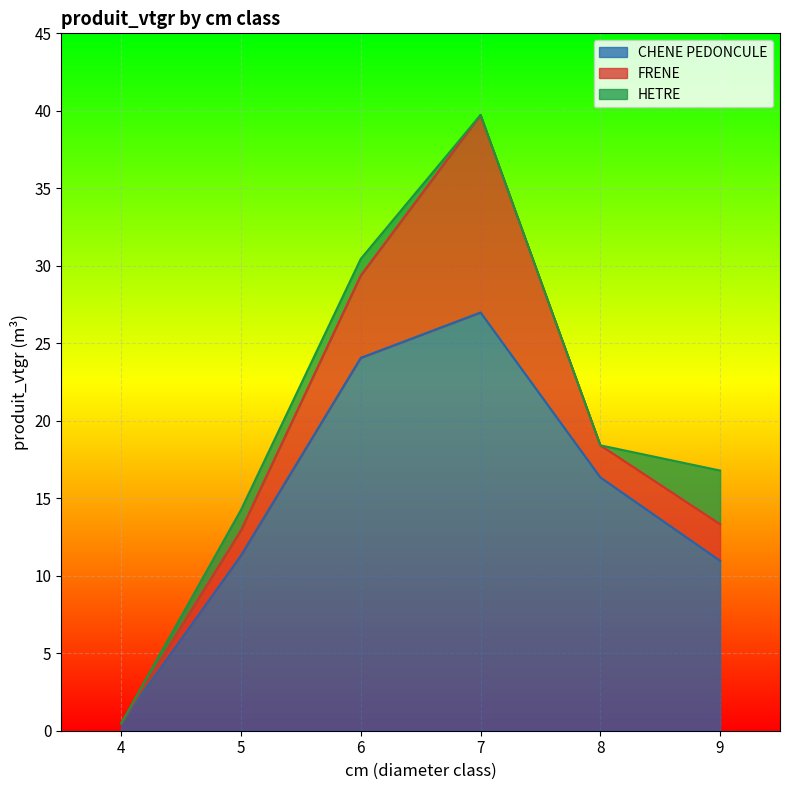

Reading left to right, list all the values displayed in this chart.

CHENE PEDONCULE: 4=0.5	5=11.3	6=24.1	7=27.0	8=16.3	9=11.0
FRENE: 4=0.0	5=1.6	6=5.3	7=12.7	8=2.1	9=2.4
HETRE: 4=0.0	5=1.3	6=1.1	7=0.0	8=0.0	9=3.5